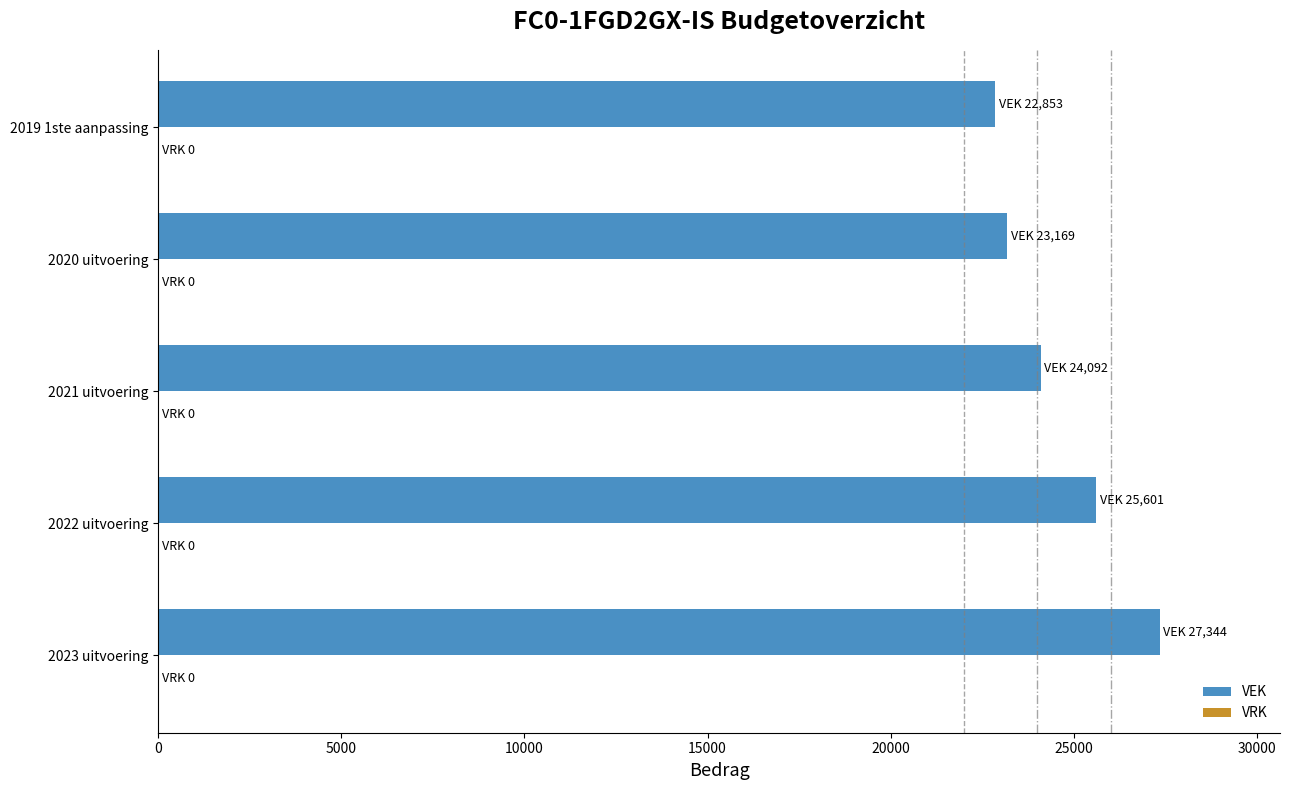

What is the difference between the maximum and minimum values?

4491